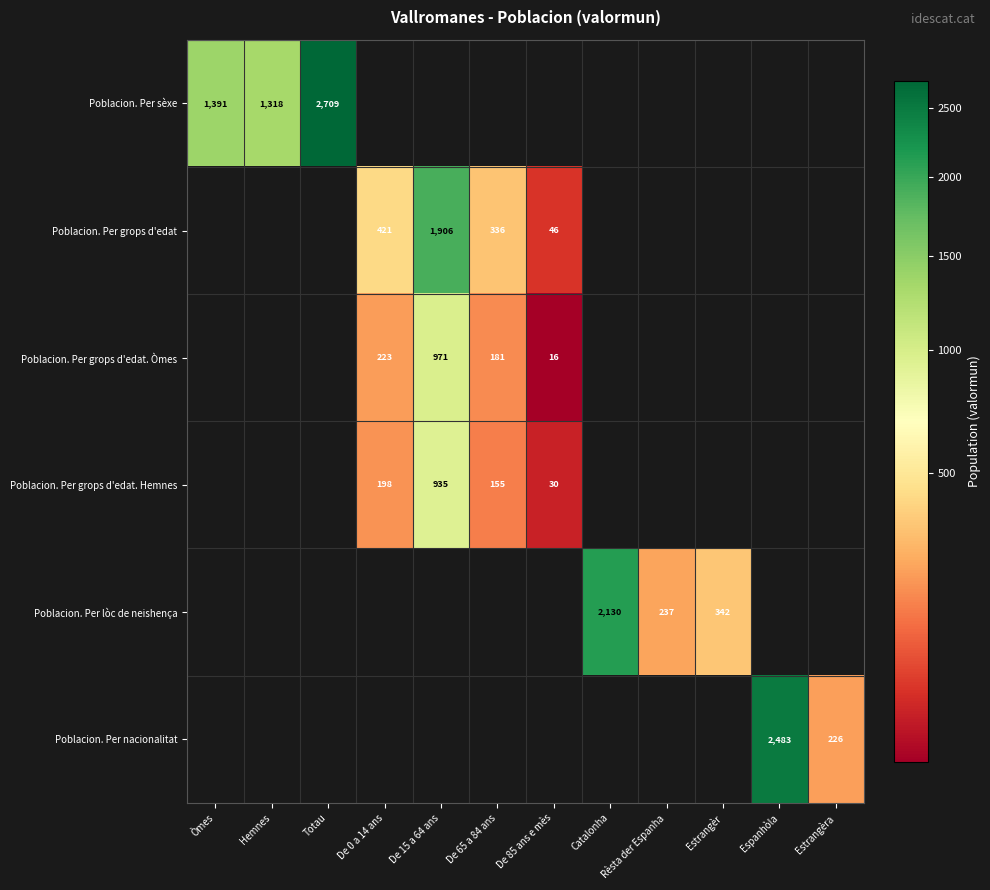

What is the minimum value shown in the chart?

16.0